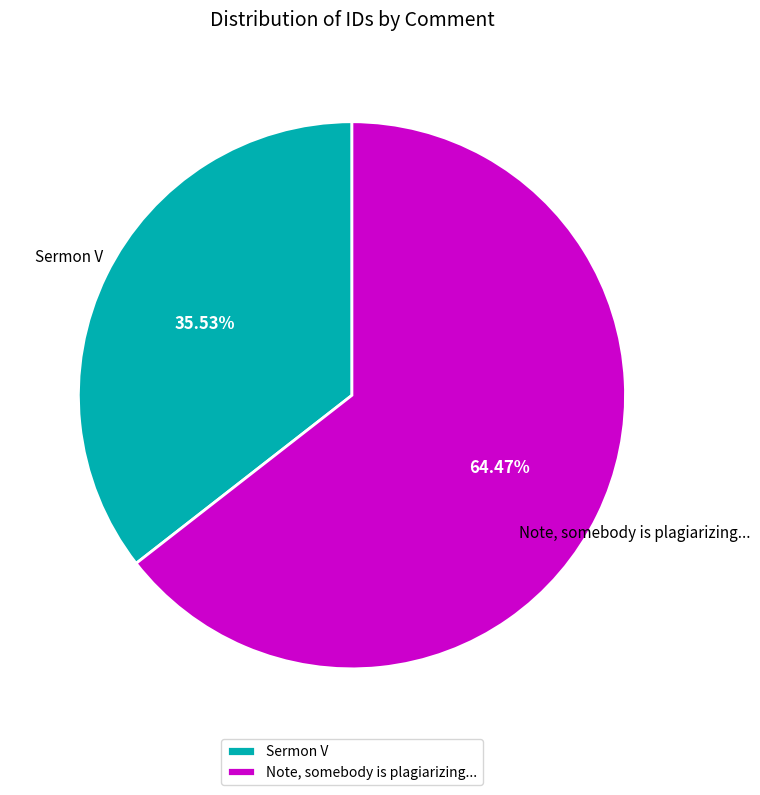

True or false: Note, somebody is plagiarizing... accounts for 79% of the total.

False